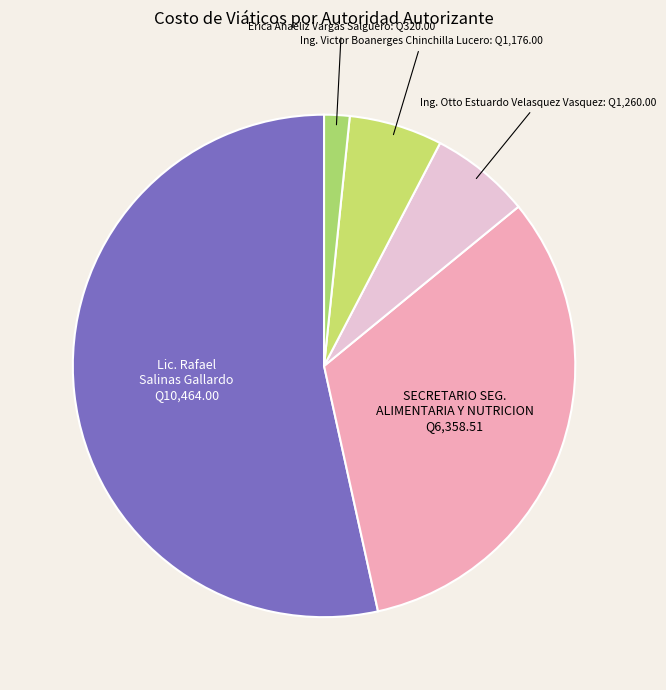

Is the sum of Ing. Victor Boanerges Chinchilla Lucero and Lic. Rafael Salinas Gallardo greater than half?

Yes